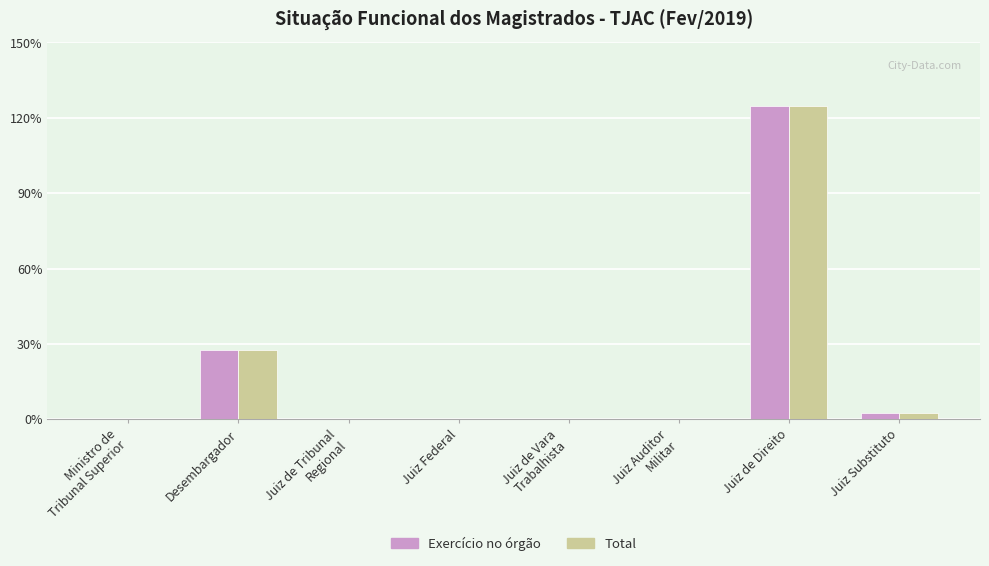

Which series has the widest spread of values?

Exercício no órgão